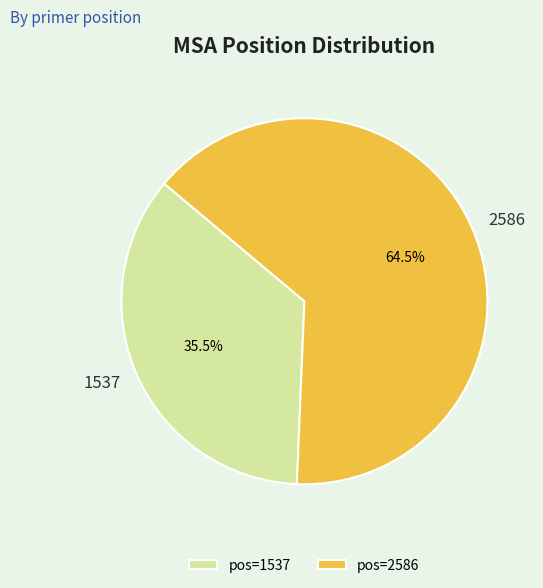

True or false: 2586 accounts for 57% of the total.

False